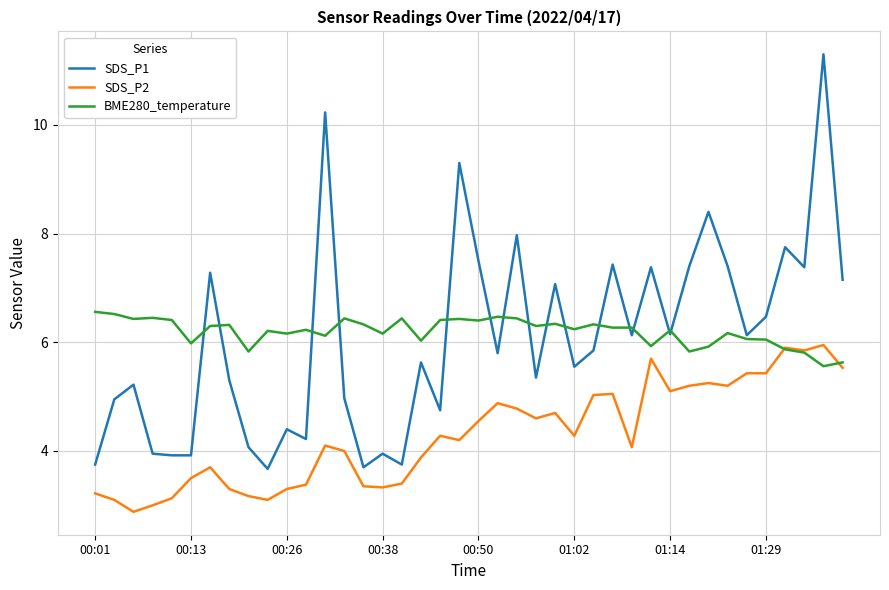

What are all the series names shown in the legend?

SDS_P1, SDS_P2, BME280_temperature